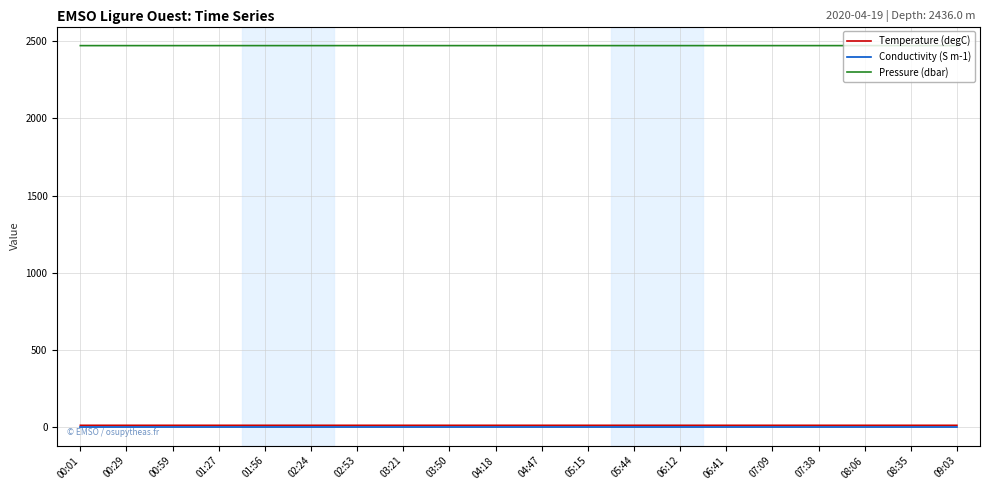

Which series has the widest spread of values?

Pressure (dbar)